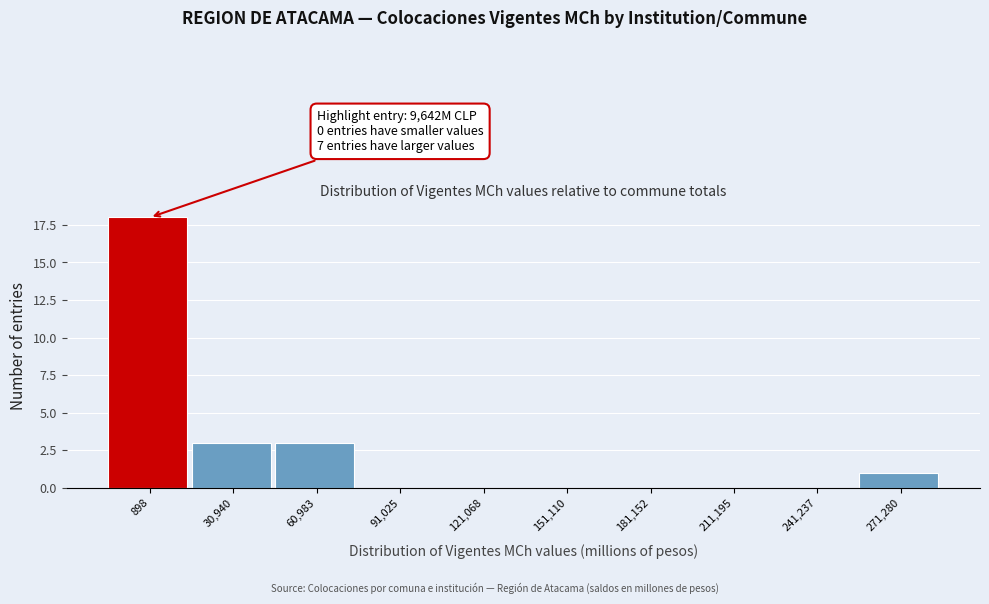

Reading left to right, list all the values displayed in this chart.

898=18	30,940=3	60,983=3	91,025=0	121,068=0	151,110=0	181,152=0	211,195=0	241,237=0	271,280=1